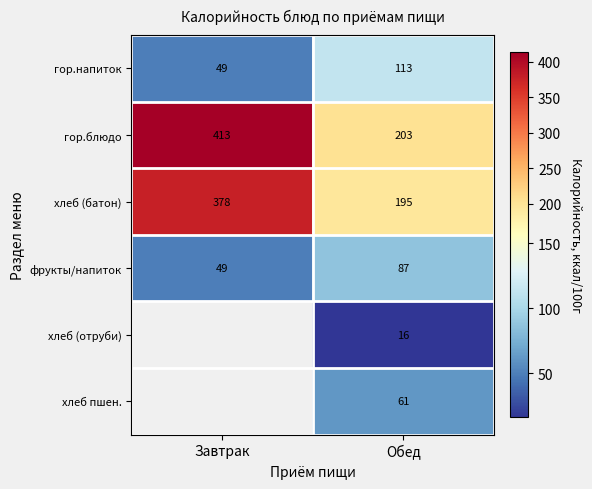

At which label does фрукты/напиток reach its minimum?

Завтрак